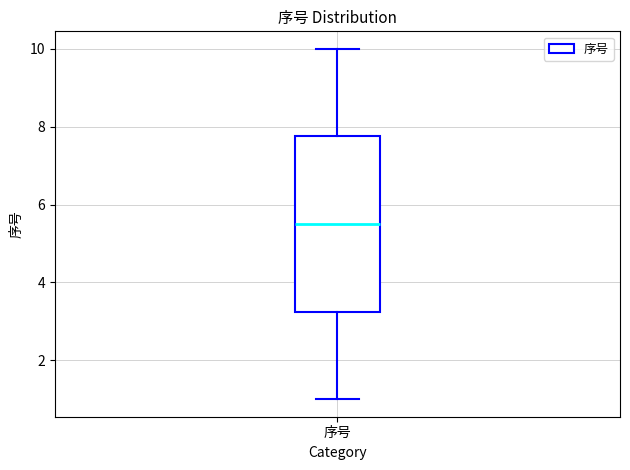

Transcribe this box plot: give where the median line is, the range the box spans, and where the two whiskers end, as read against the y-axis. The values are not printed on the chart, so give them approximately, as read against the axis.

median 5.6, box 3.2 to 7.8, whiskers 1.0 to 10.0